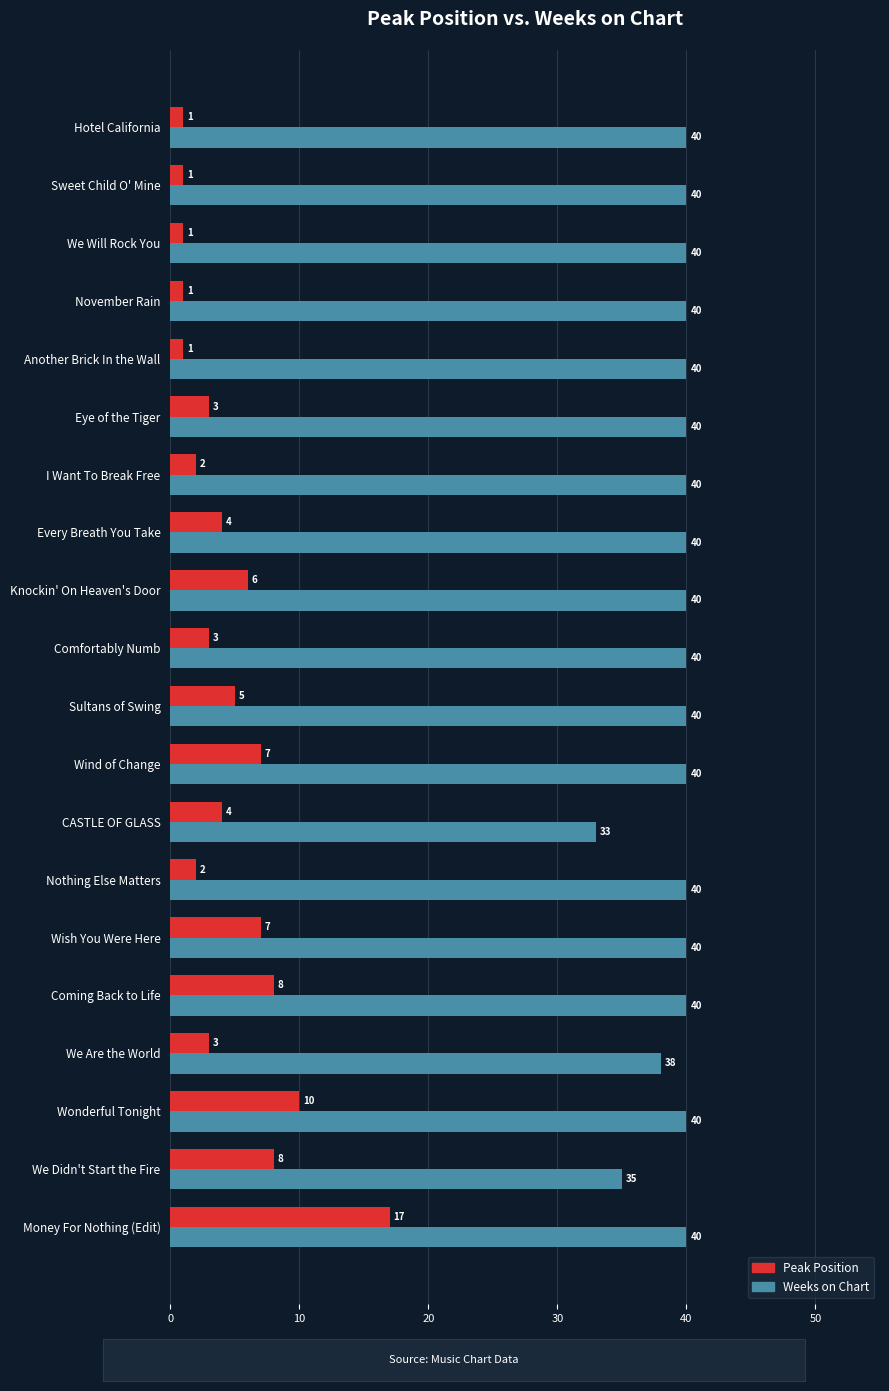

Which series has the largest range (max minus min)?

Peak Position